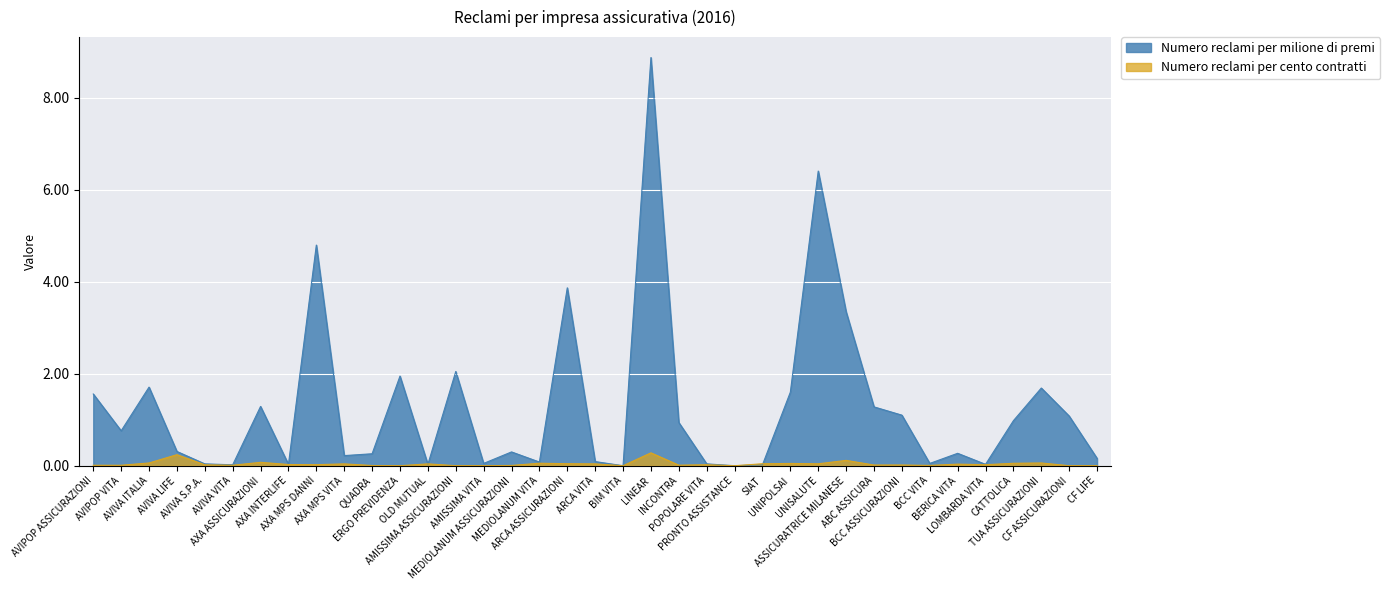

How many intersections are there between Numero reclami per milione di premi (Totale) and Numero reclami per cento contratti?

3